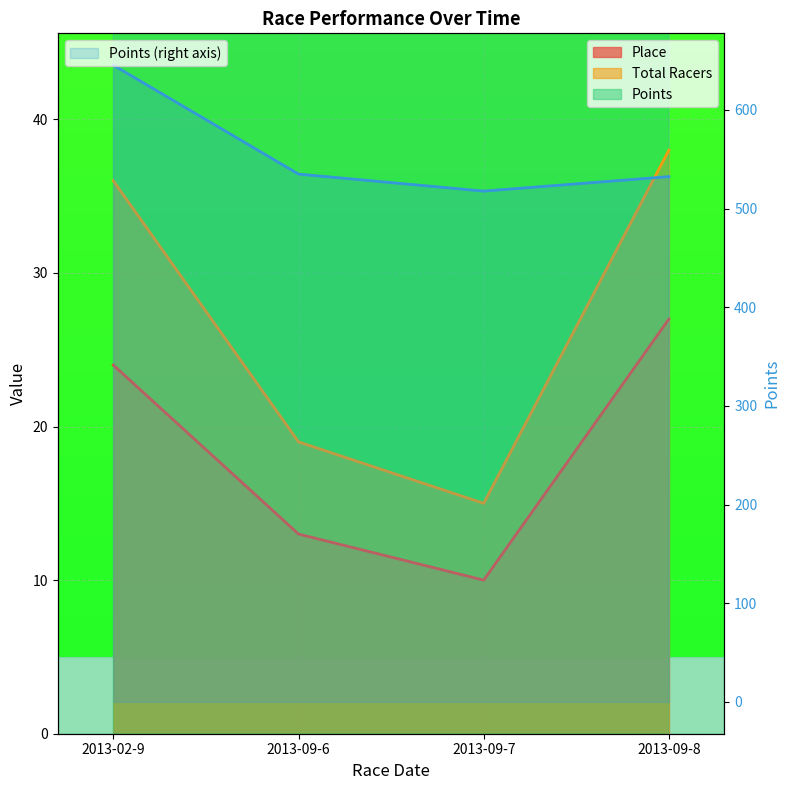

How many interior local valleys does the Total Racers series have?

1